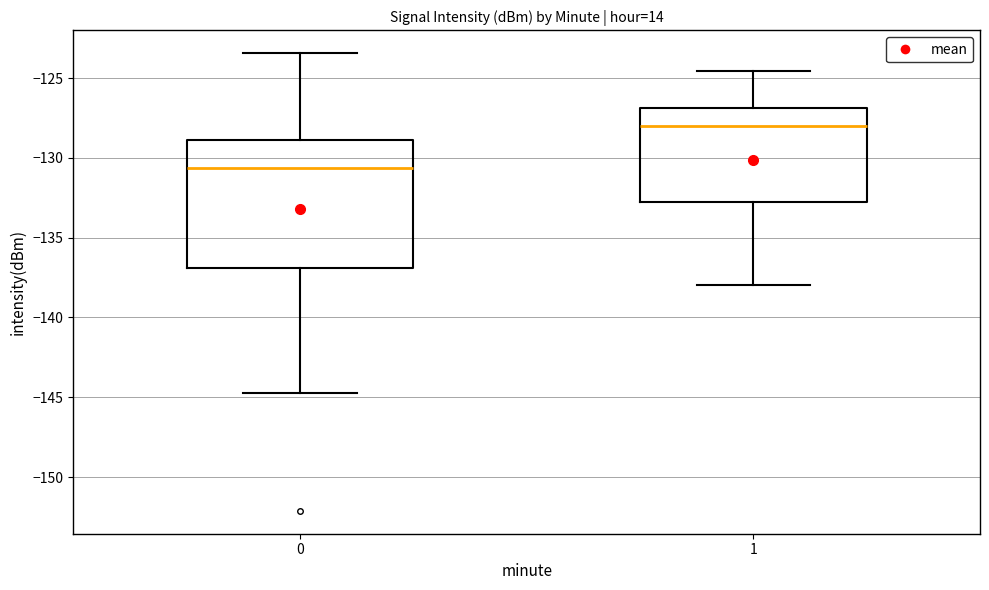

Reading left to right, read every box against the y-axis: the position of its median line, the range the box covers, and the ends of its whiskers. The values are not printed on the chart, so give them approximately, as read against the axis.

0: median -130.5, box -137.0 to -129.0, whiskers -144.5 to -123.5
1: median -128.0, box -133.0 to -127.0, whiskers -138.0 to -124.5